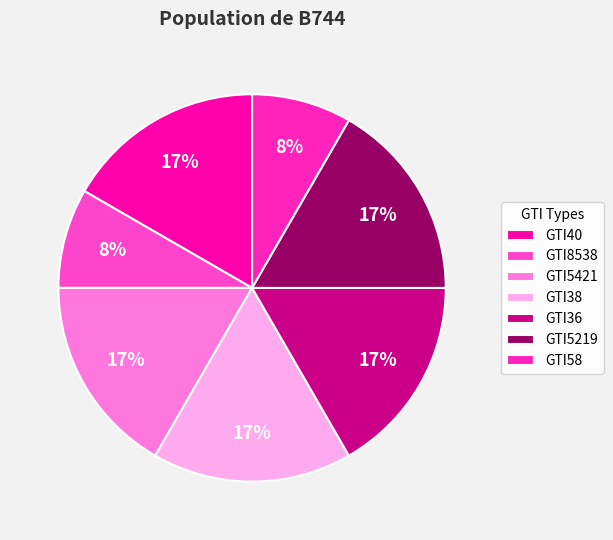

Which slice is the smallest?

GTI8538